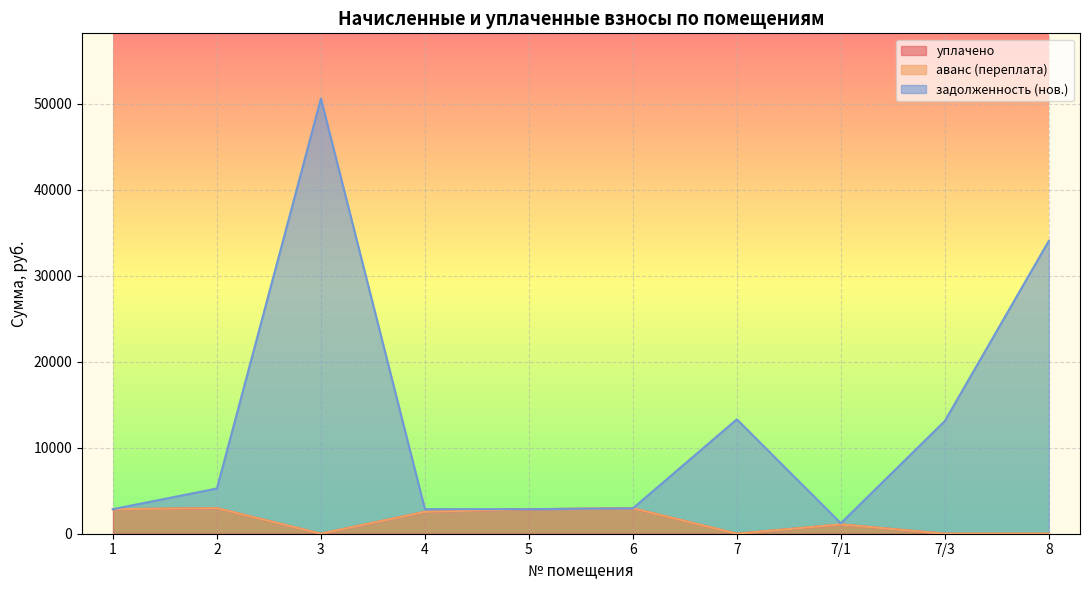

At how many categories does at least one series exceed 45190?

1